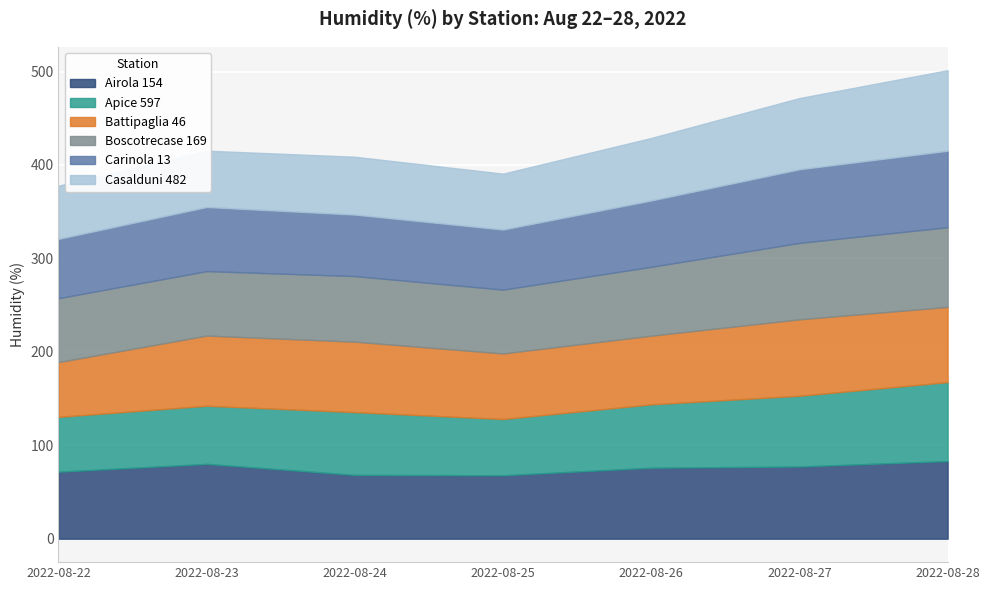

Which label corresponds to the largest value in the chart?

2022-08-28